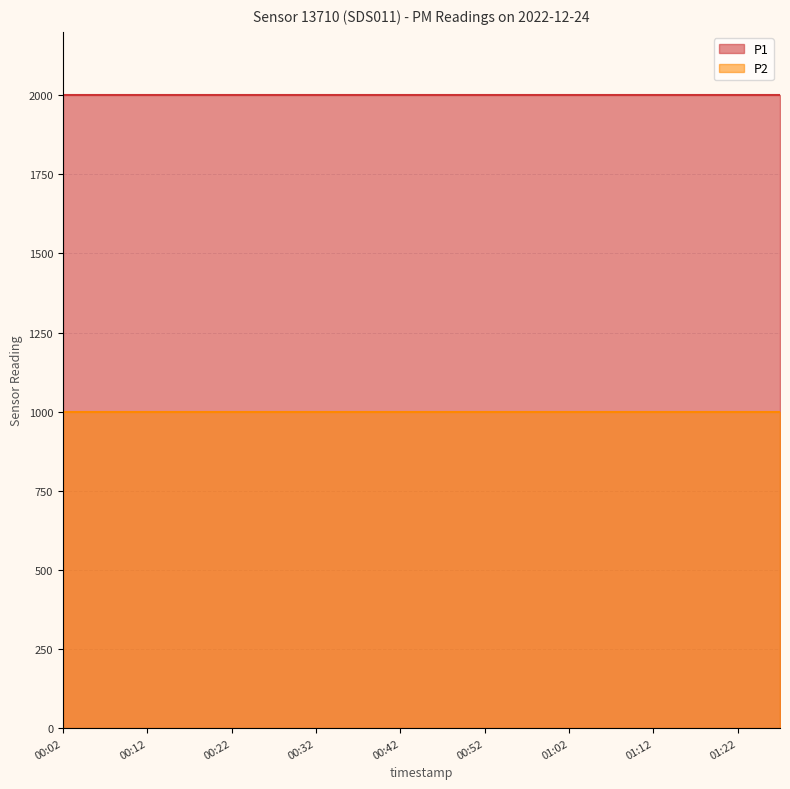

Reading right to left, list all the values displayed in this chart.

P1: 01:27=1999.9	01:22=1999.9	01:17=1999.9	01:12=1999.9	01:07=1999.9	01:02=1999.9	00:57=1999.9	00:52=1999.9	00:47=1999.9	00:42=1999.9	00:37=1999.9	00:32=1999.9	00:27=1999.9	00:22=1999.9	00:17=1999.9	00:12=1999.9	00:07=1999.9	00:02=1999.9
P2: 01:27=999.9	01:22=999.9	01:17=999.9	01:12=999.9	01:07=999.9	01:02=999.9	00:57=999.9	00:52=999.9	00:47=999.9	00:42=999.9	00:37=999.9	00:32=999.9	00:27=999.9	00:22=999.9	00:17=999.9	00:12=999.9	00:07=999.9	00:02=999.9